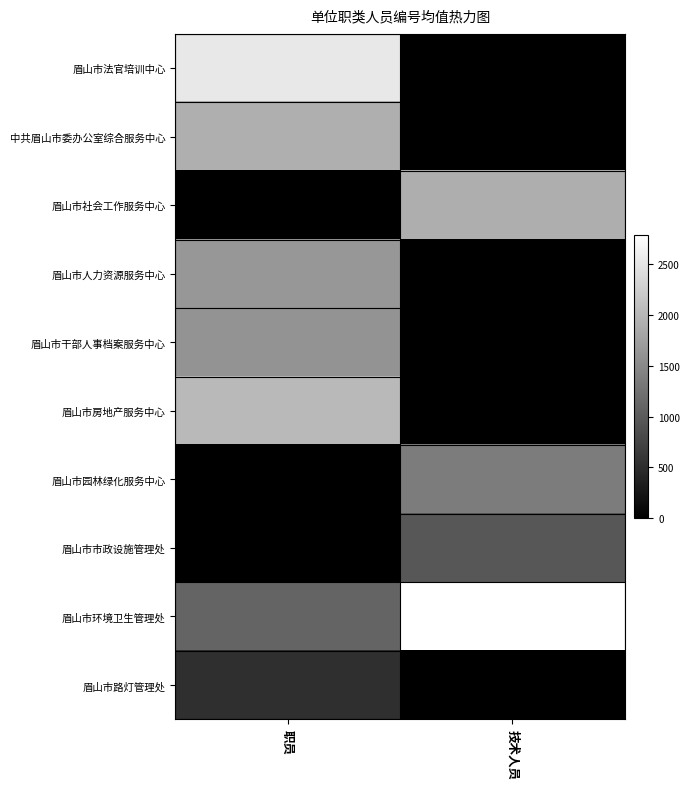

Reading left to right, extract all data points from this chart.

眉山市法官培训中心: 职员=2523.5	技术人员=0.0
中共眉山市委办公室综合服务中心: 职员=1905.5	技术人员=0.0
眉山市社会工作服务中心: 职员=0.0	技术人员=1900.3
眉山市人力资源服务中心: 职员=1652.3	技术人员=0.0
眉山市干部人事档案服务中心: 职员=1609.3	技术人员=0.0
眉山市房地产服务中心: 职员=2014.8	技术人员=0.0
眉山市园林绿化服务中心: 职员=0.0	技术人员=1349.3
眉山市市政设施管理处: 职员=0.0	技术人员=955.2
眉山市环境卫生管理处: 职员=1087.5	技术人员=2783.6
眉山市路灯管理处: 职员=515.5	技术人员=0.0